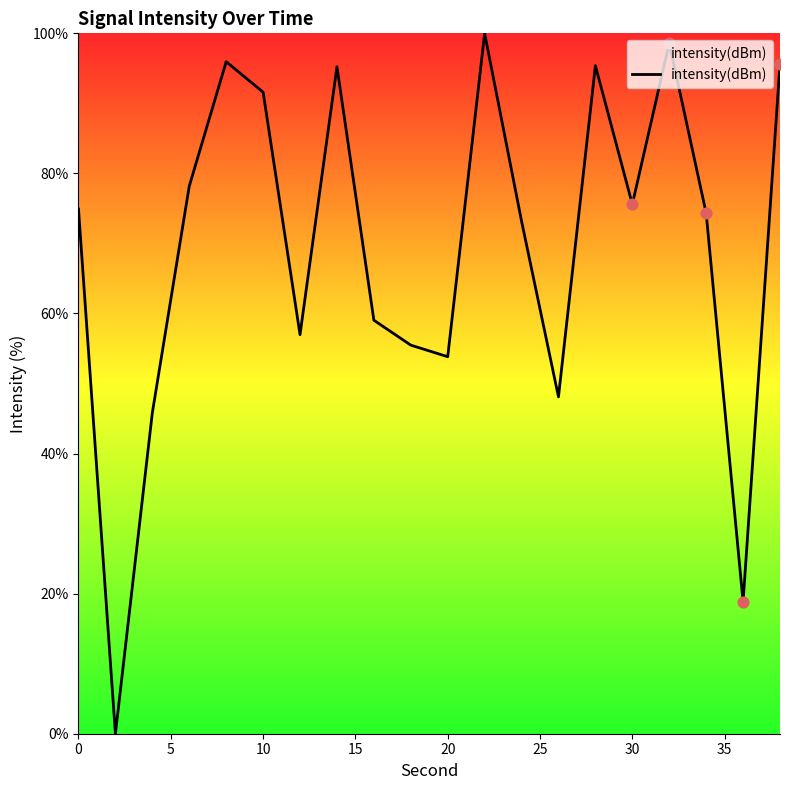

What is the difference between the maximum and minimum values?

100.0